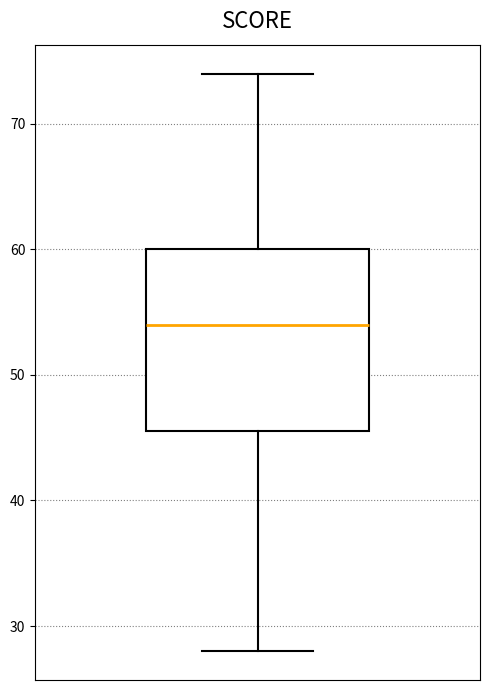

Read this box plot against the y-axis: the position of the median line, the range covered by the box, and the ends of both whiskers. The values are not printed on the chart, so give them approximately, as read against the axis.

median 54, box 46 to 60, whiskers 28 to 74